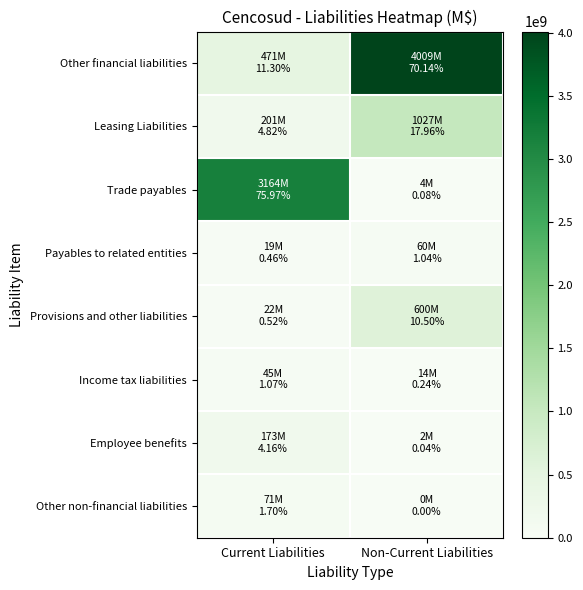

At which category is the sum across all series the highest?

Non-Current Liabilities